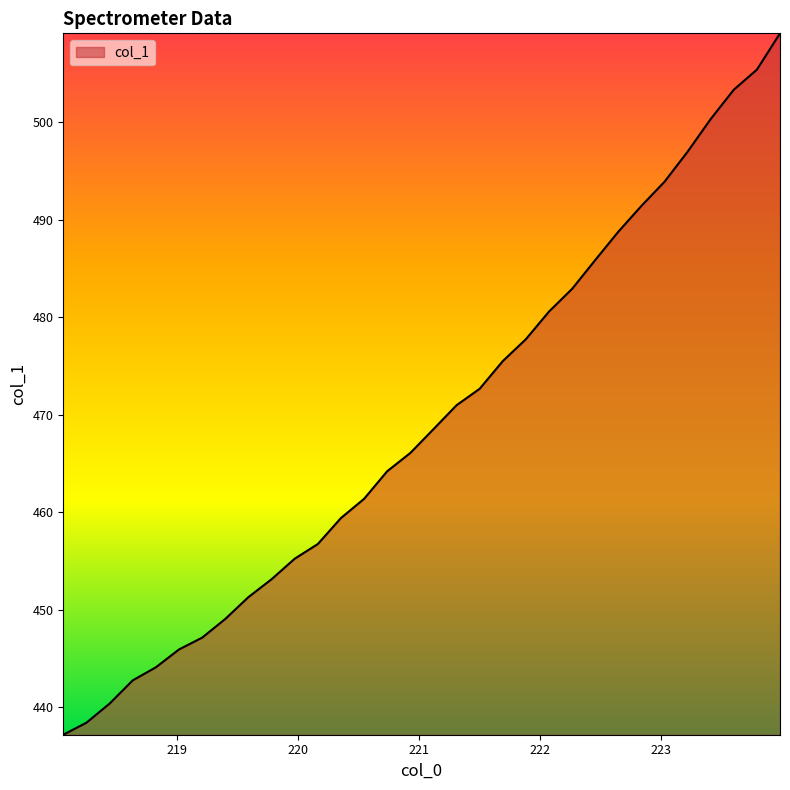

What is the difference between the maximum and minimum values?

71.9